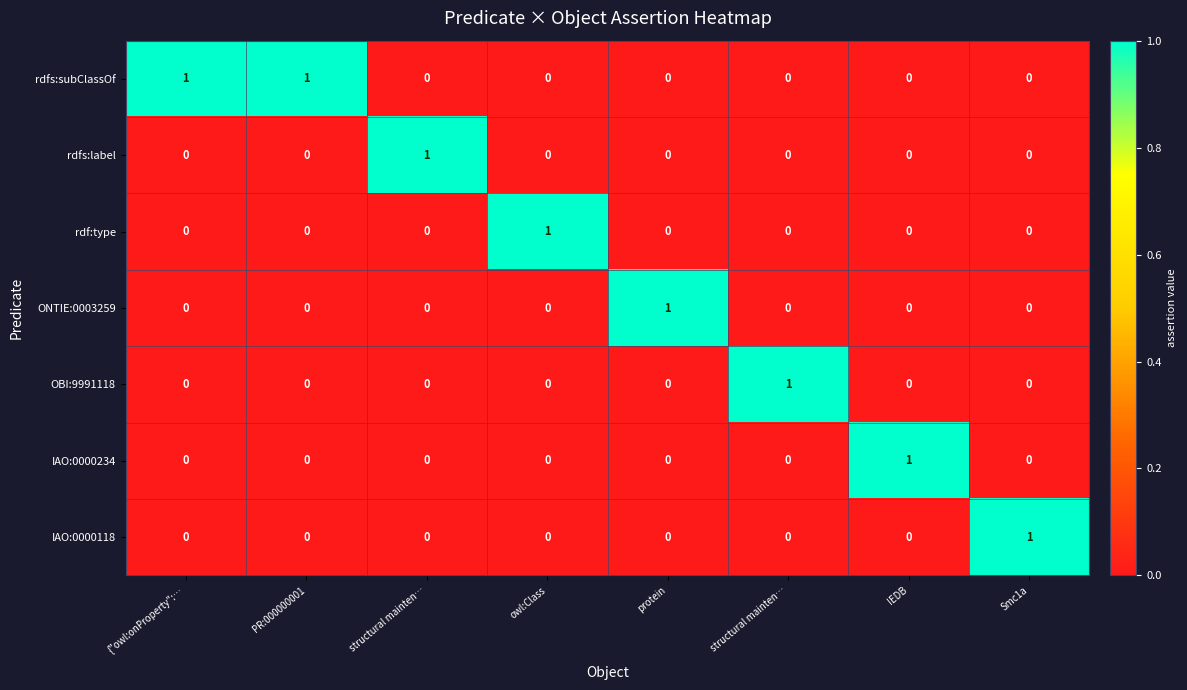

How many values in rdf:type are above zero?

1